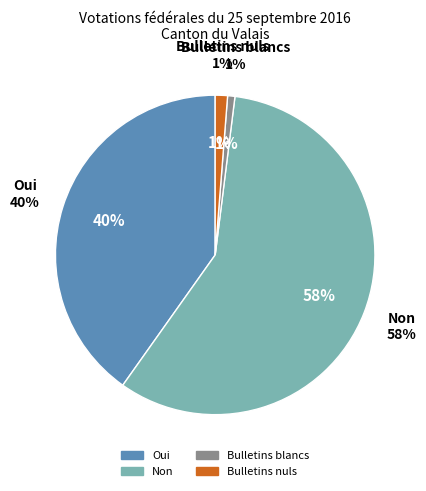

Is it true that Oui is 51% of the pie?

False